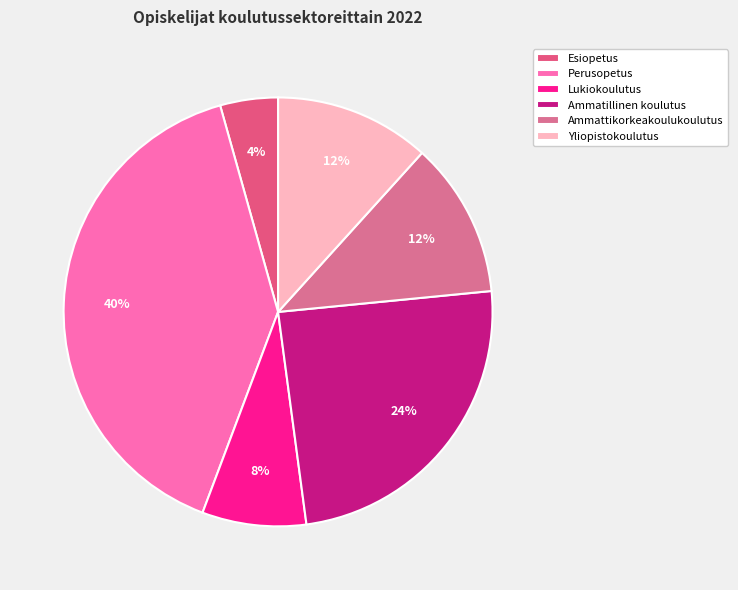

What is the largest slice in the pie chart?

Perusopetus